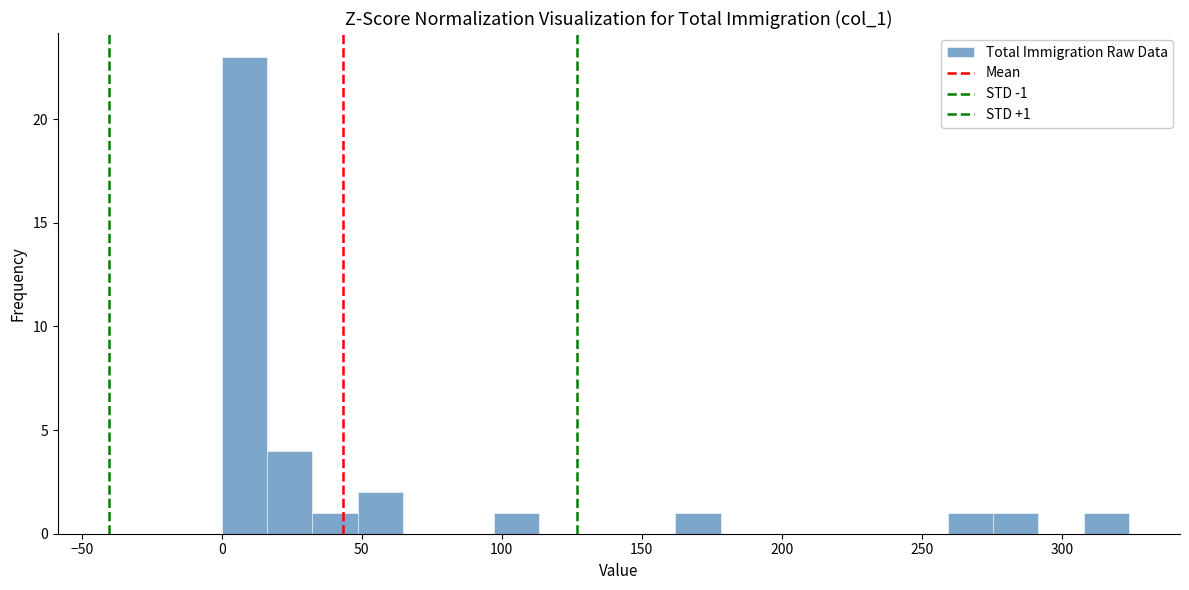

Read against the x-axis, roughly where is the centre of the tallest bar?

10